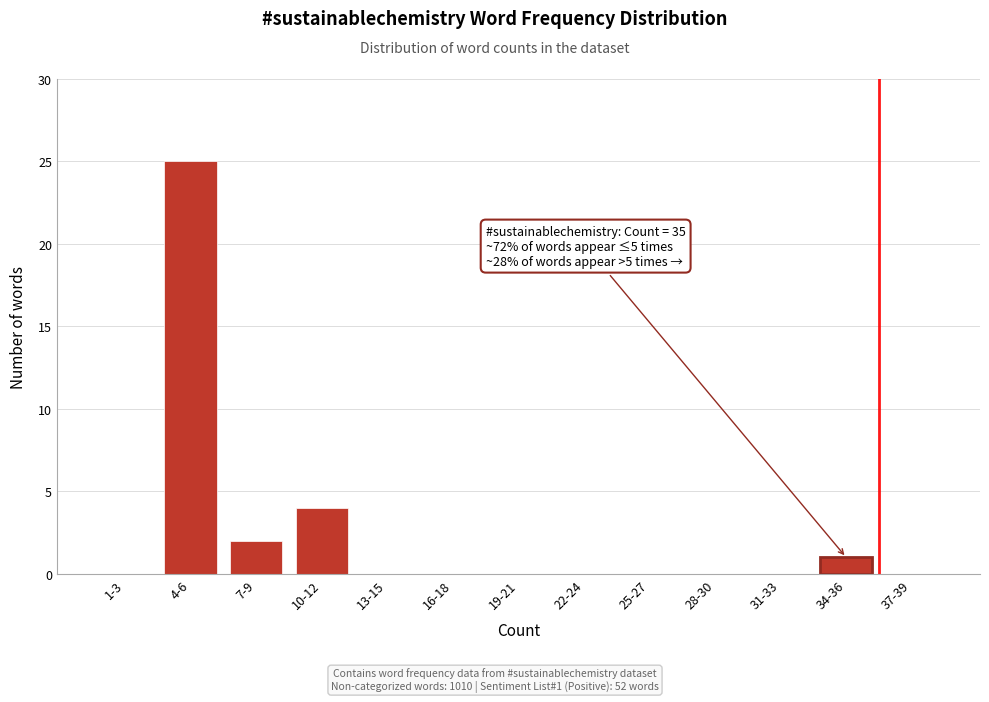

Reading left to right, extract all data points from this chart.

1-3=0	4-6=25	7-9=2	10-12=4	13-15=0	16-18=0	19-21=0	22-24=0	25-27=0	28-30=0	31-33=0	34-36=1	37-39=0